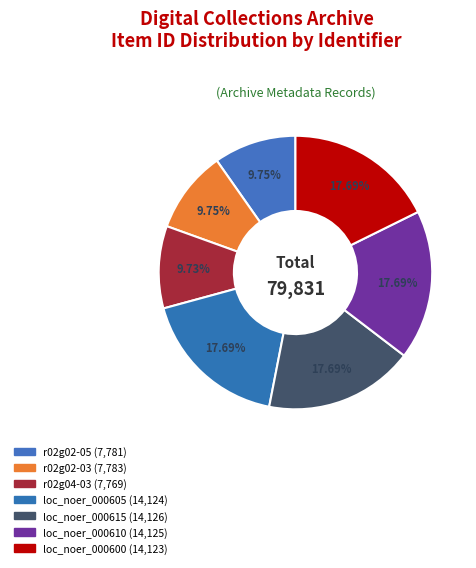

To the nearest percent, what is the difference between the r02g02-05 and loc_noer_000600 slice percentages?

8%